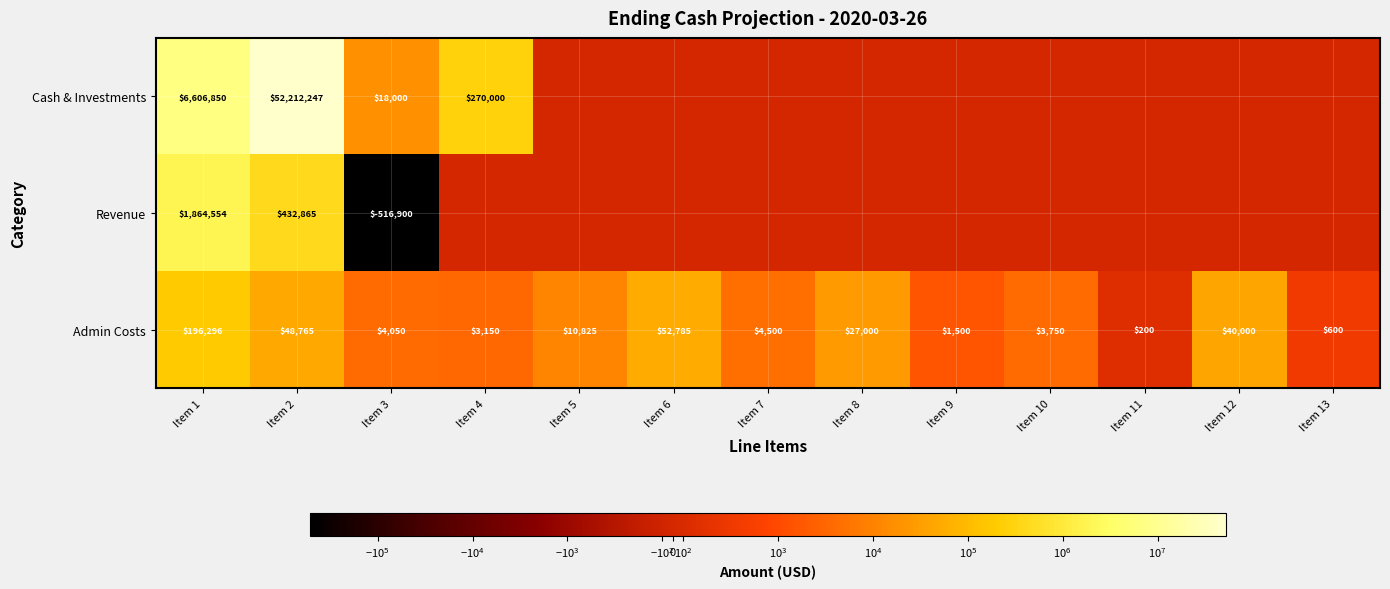

What is the average value of the Admin Costs series?

30263